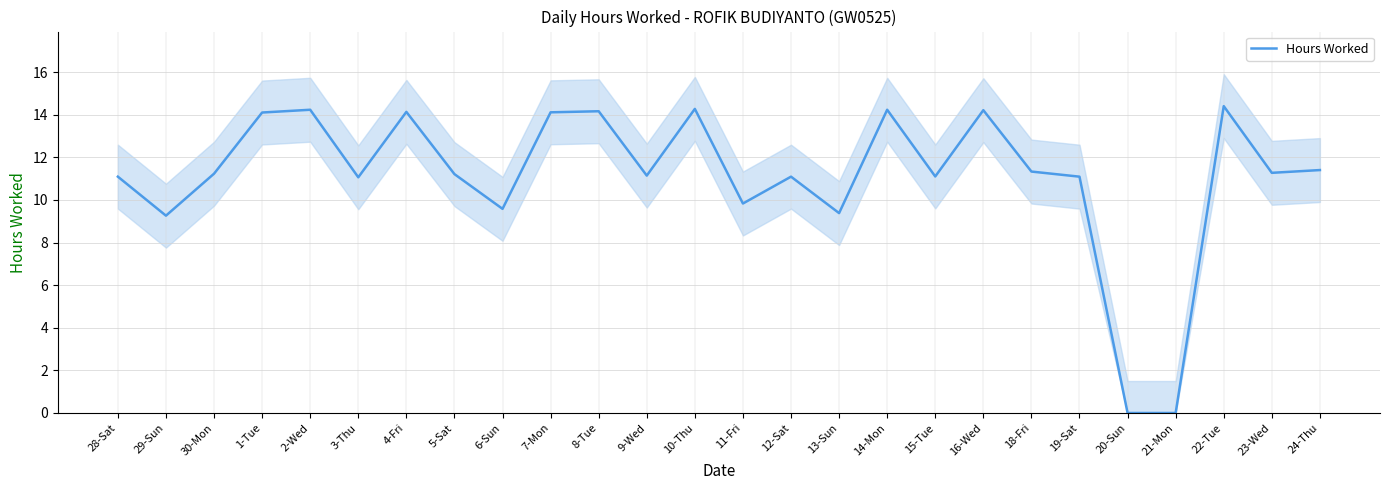

At which label is the value closest to 7?

29-Sun